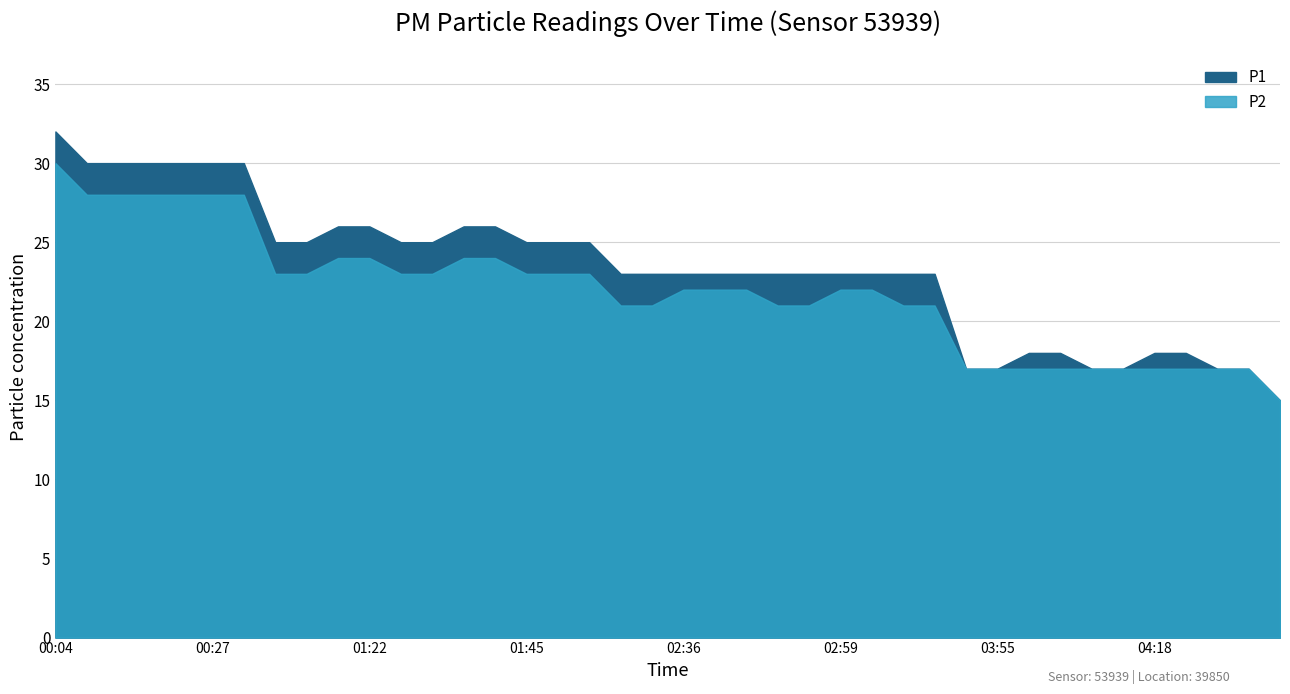

Does the chart display data point markers on the line(s)?

No